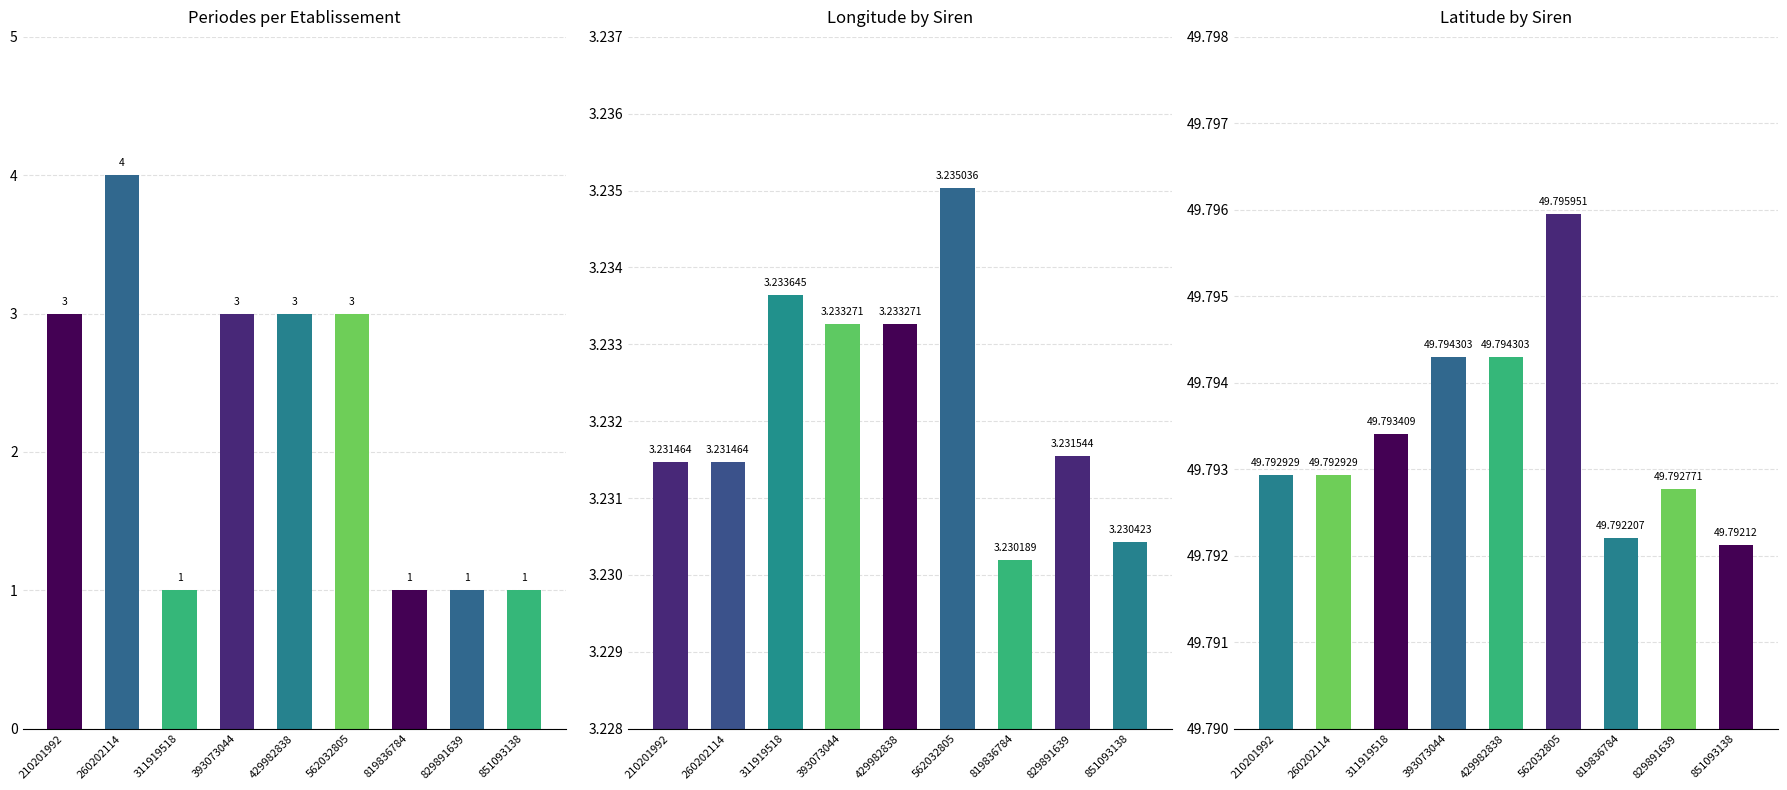

At which label does Longitude by Siren reach its peak?

562032805